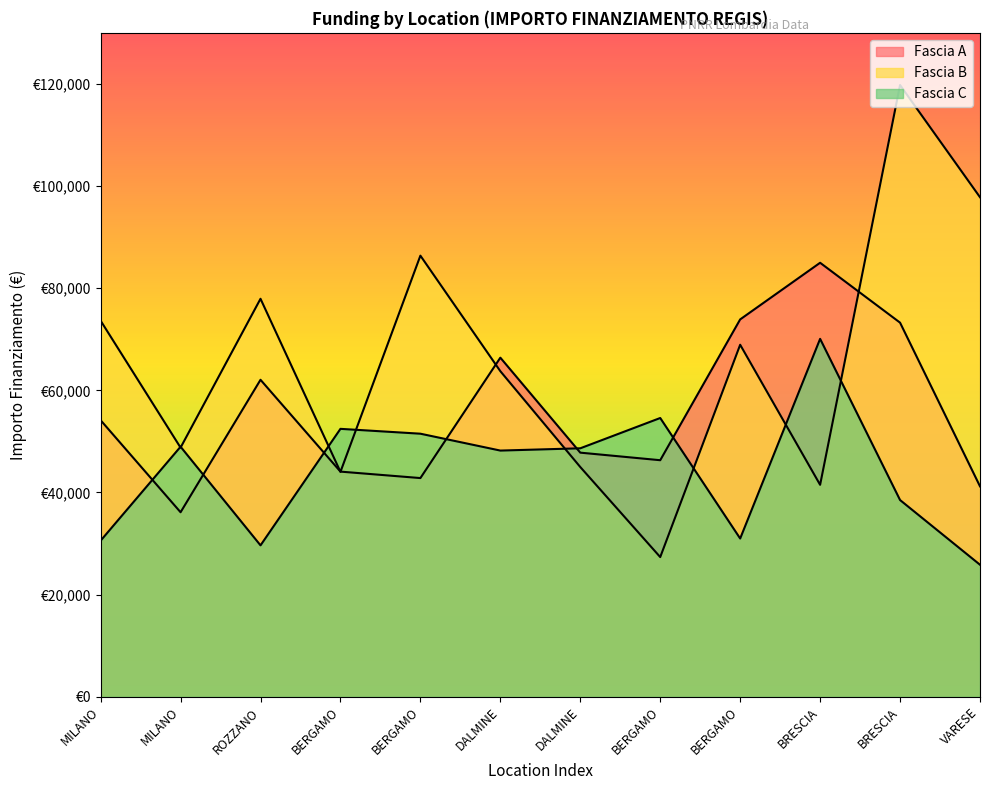

What is the greatest value displayed?

119783.4